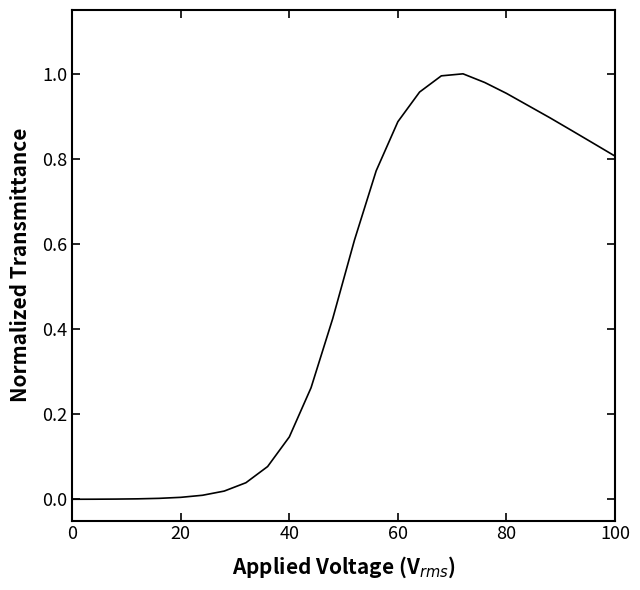

Reading right to left, extract all data points from this chart.

0.8	0.8	0.9	0.9	1.0	1.0	1.0	1.0	1.0	0.9	0.8	0.6	0.4	0.3	0.1	0.1	0.0	0.0	0.0	0.0	0.0	0.0	0.0	0.0	0.0